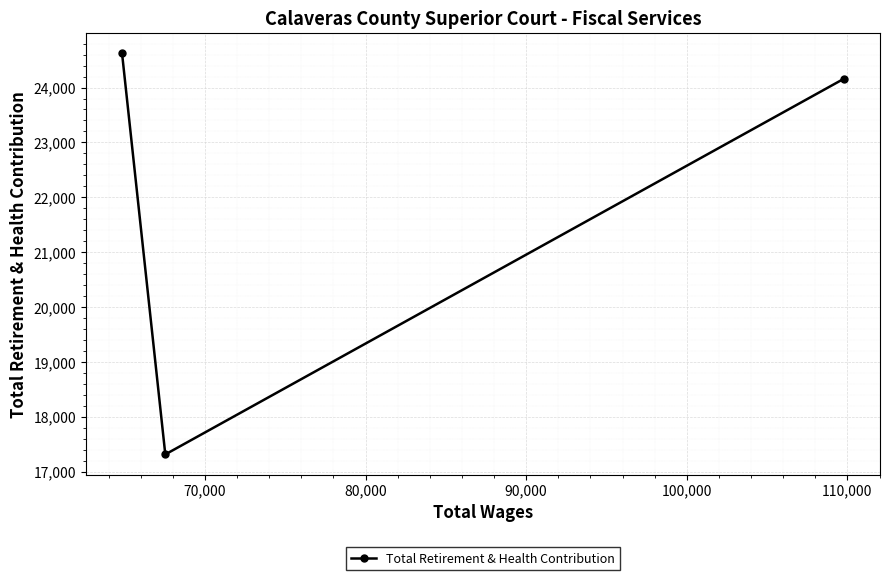

What is the sum of all values?

66104